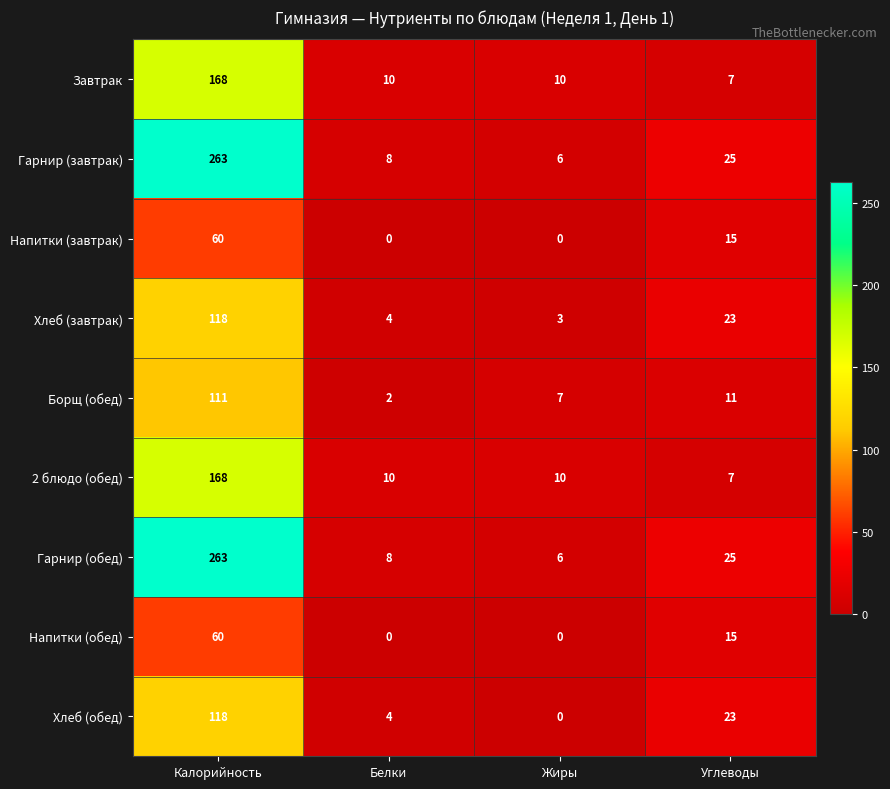

List the labels in order of Гарнир (обед) value, largest first.

Калорийность, Углеводы, Белки, Жиры